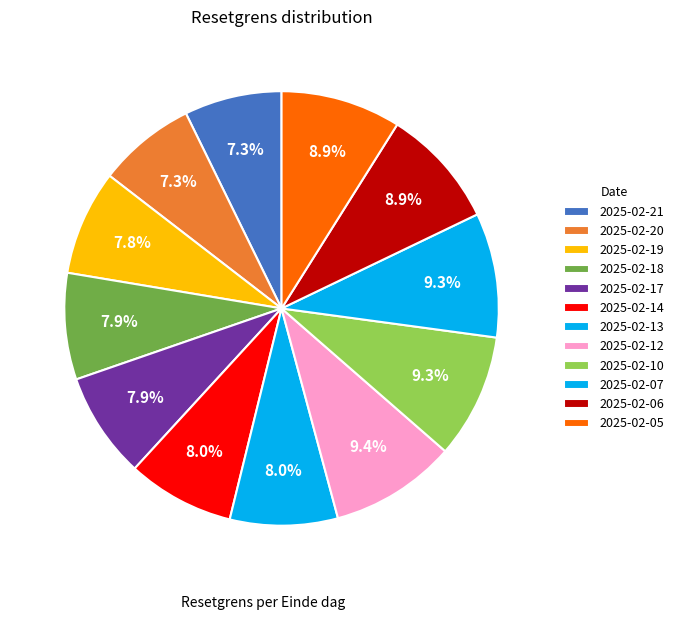

How many slices are in this pie chart?

12